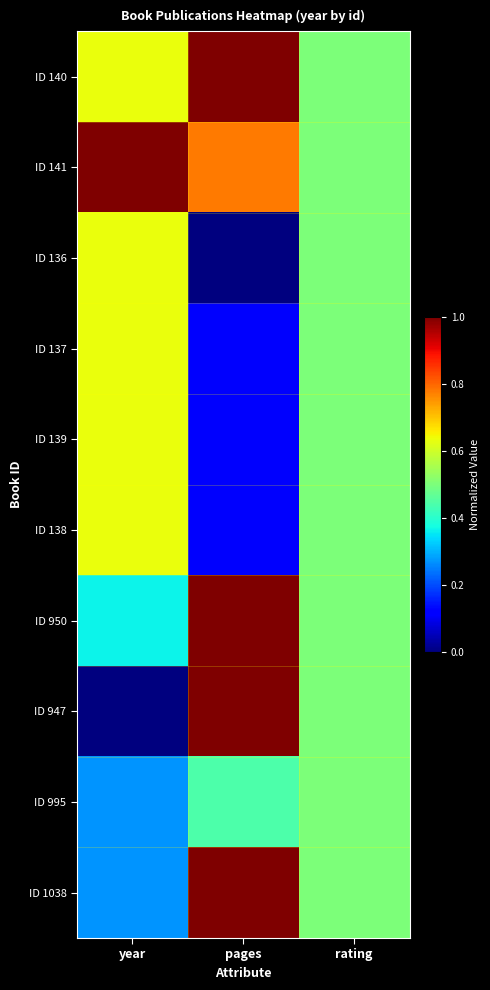

List the series in order of their peak value, highest first.

ID 140, ID 141, ID 950, ID 947, ID 1038, ID 136, ID 137, ID 139, ID 138, ID 995